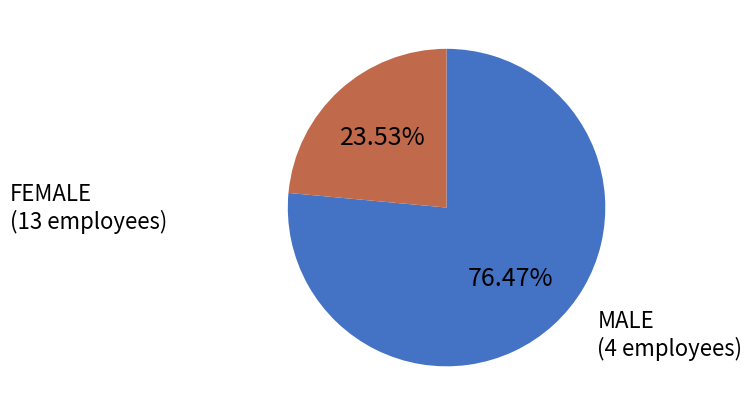

To the nearest percent, what percentage of the pie is FEMALE?

76%